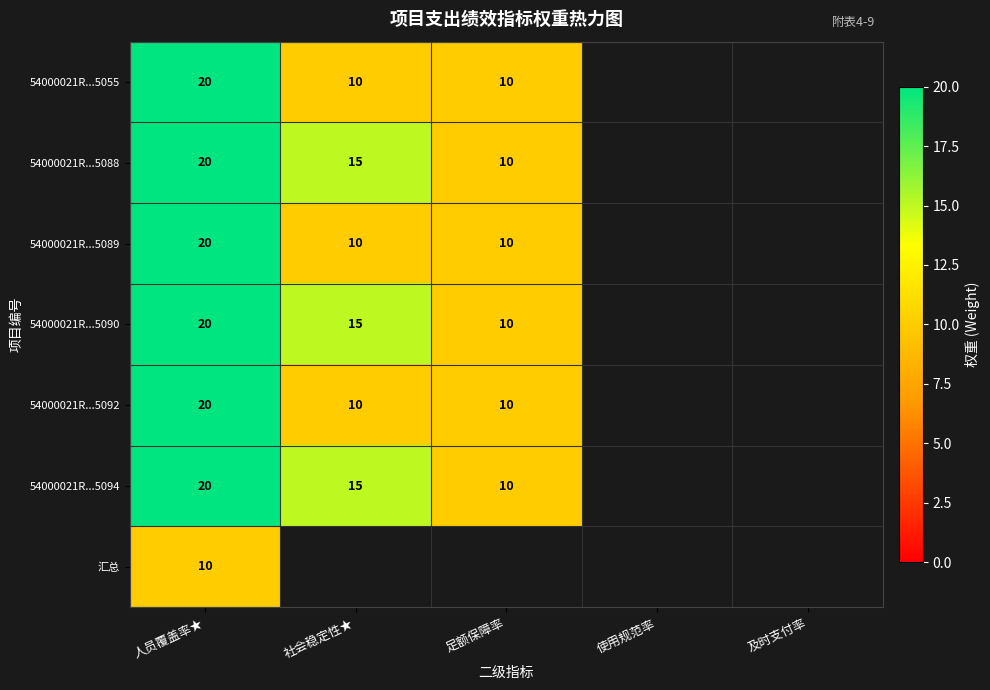

What is the total value across all series at 人员覆盖率★?

130